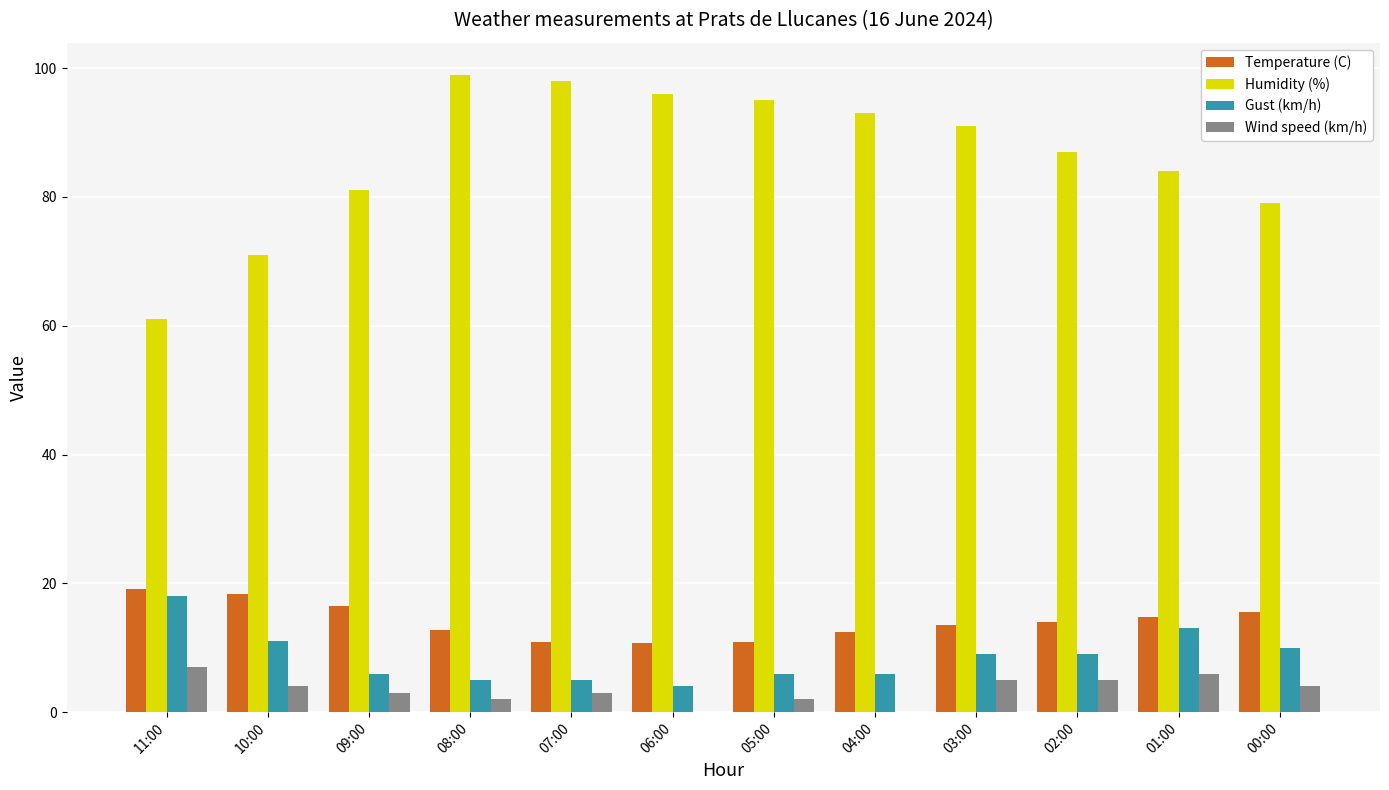

Which category has the highest value in the Wind speed (km/h) series?

11:00